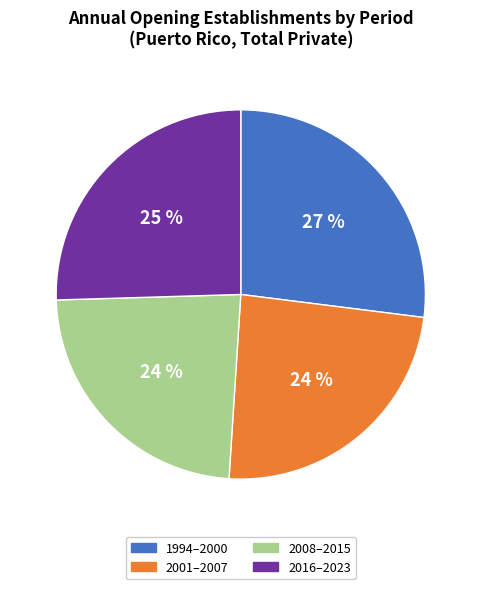

Is there any slice that represents more than half of the pie?

No